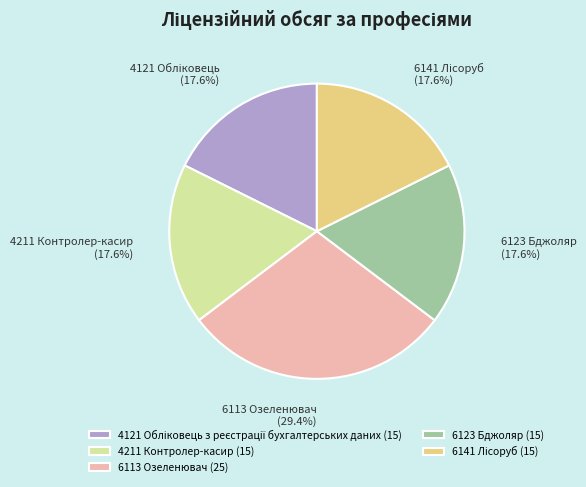

Does 4211 Контролер-касир (15) represent more than half of the total?

No